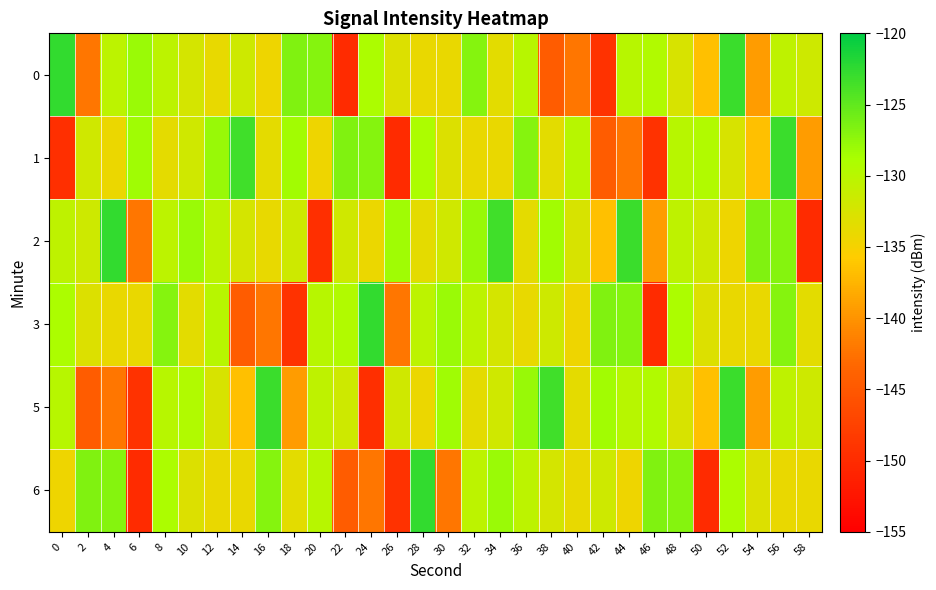

List the series in order of their peak value, lowest first.

1, 5, 0, 2, 3, 6